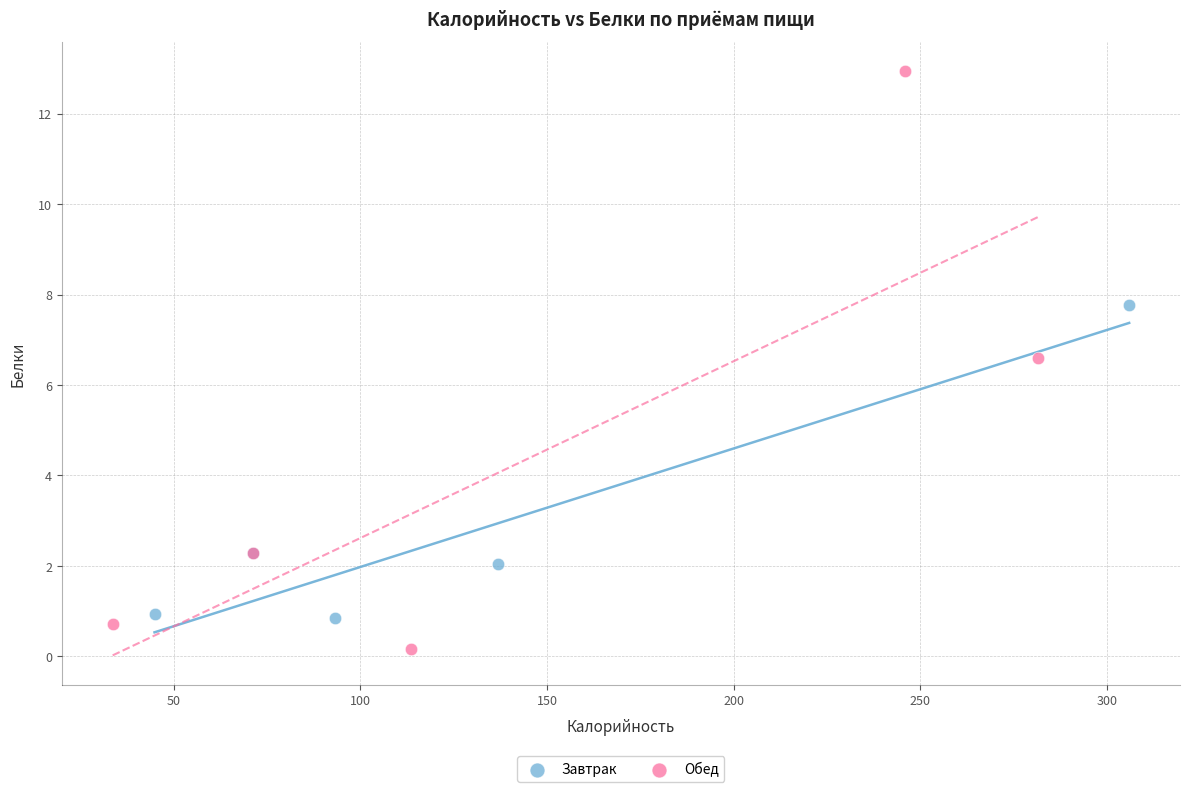

Which series reaches the maximum Y coordinate?

Обед